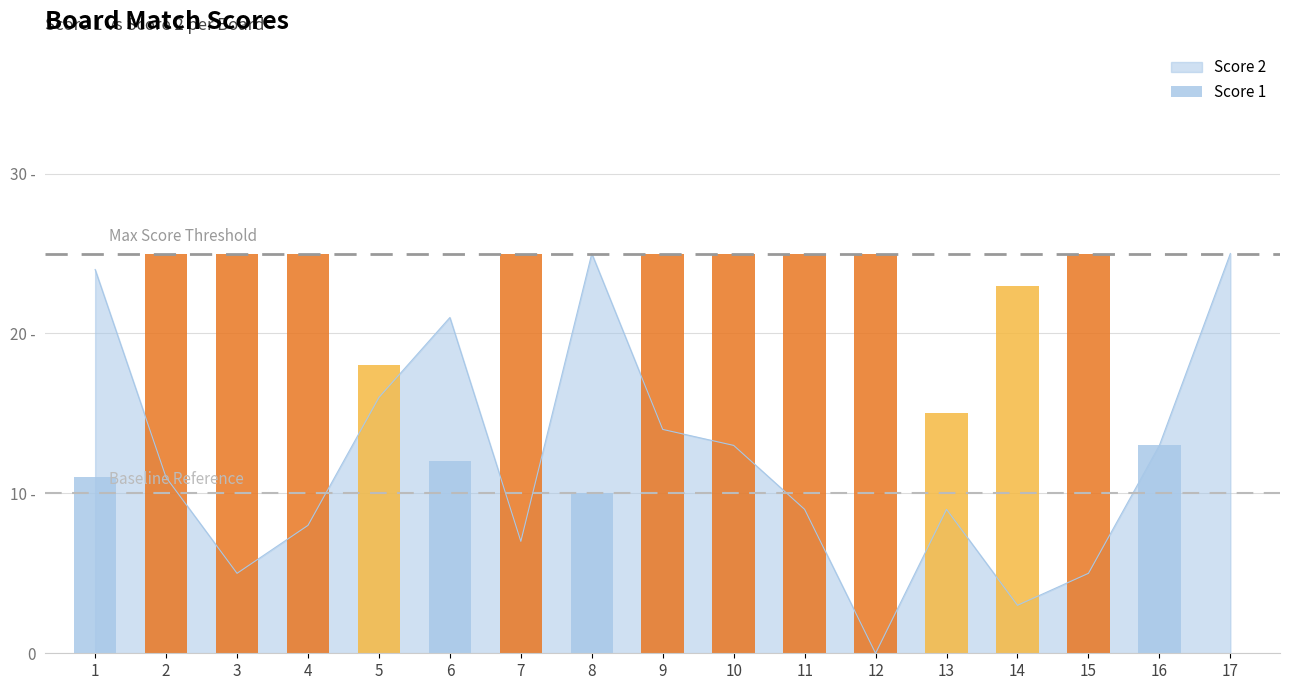

What is the change in value from 10 to 13?

-10